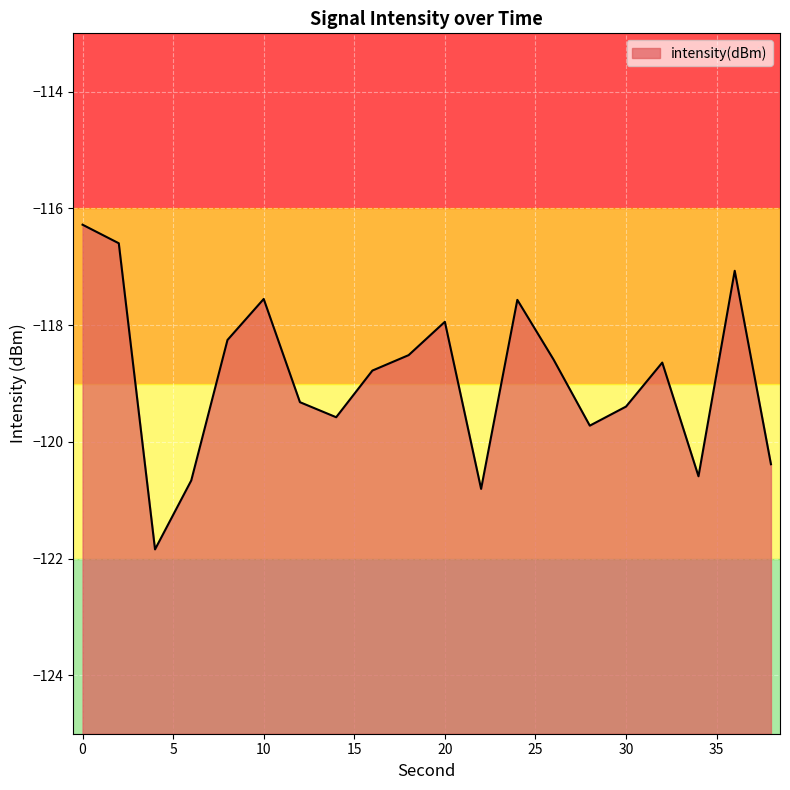

What is the difference between the maximum and minimum values?

5.6